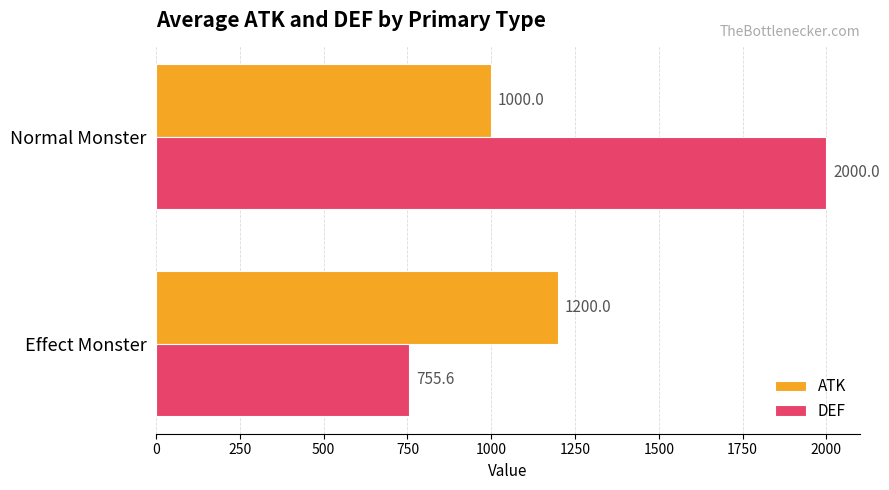

True or false: ATK has a value of 563.7 at Normal Monster.

False